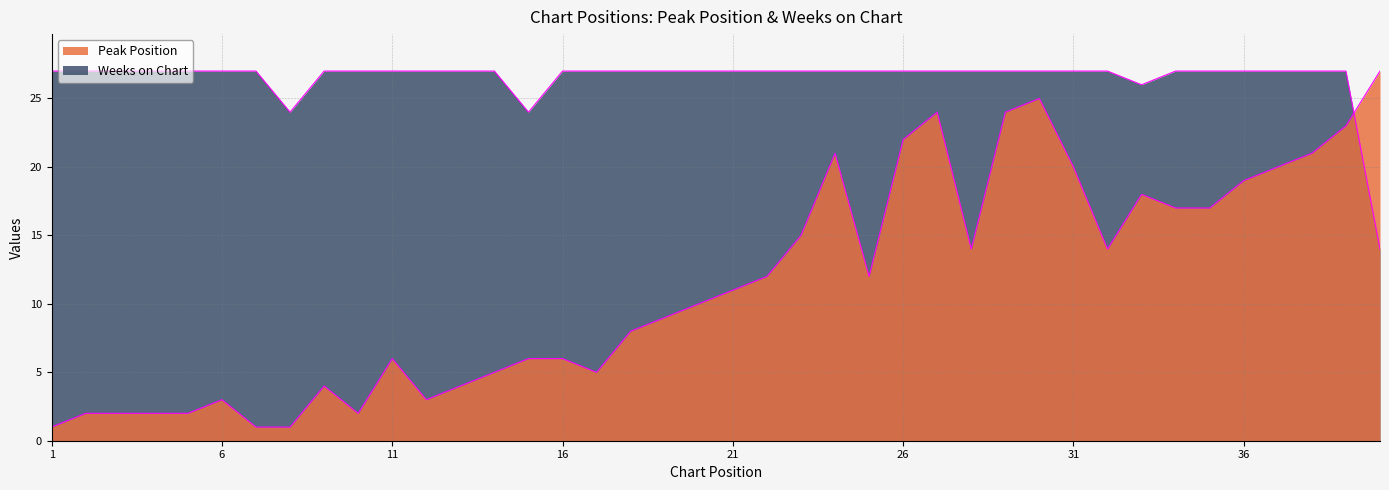

In Peak Position, how many points are lower than both neighbors (excluding endpoints)?

6